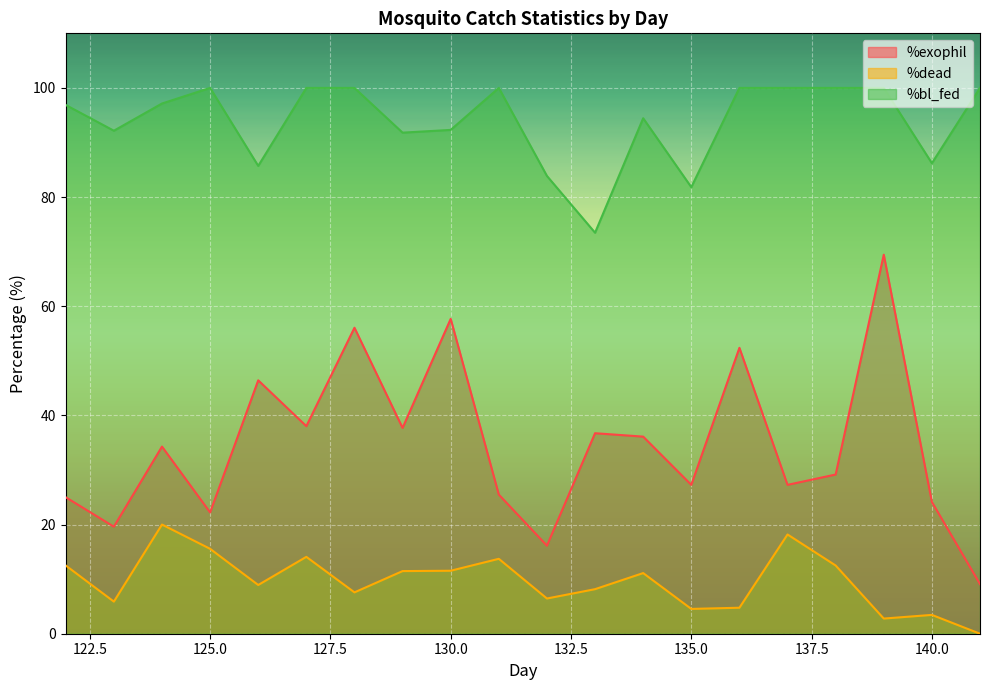

True or false: %exophil has a value of 25.0 at 122.

True